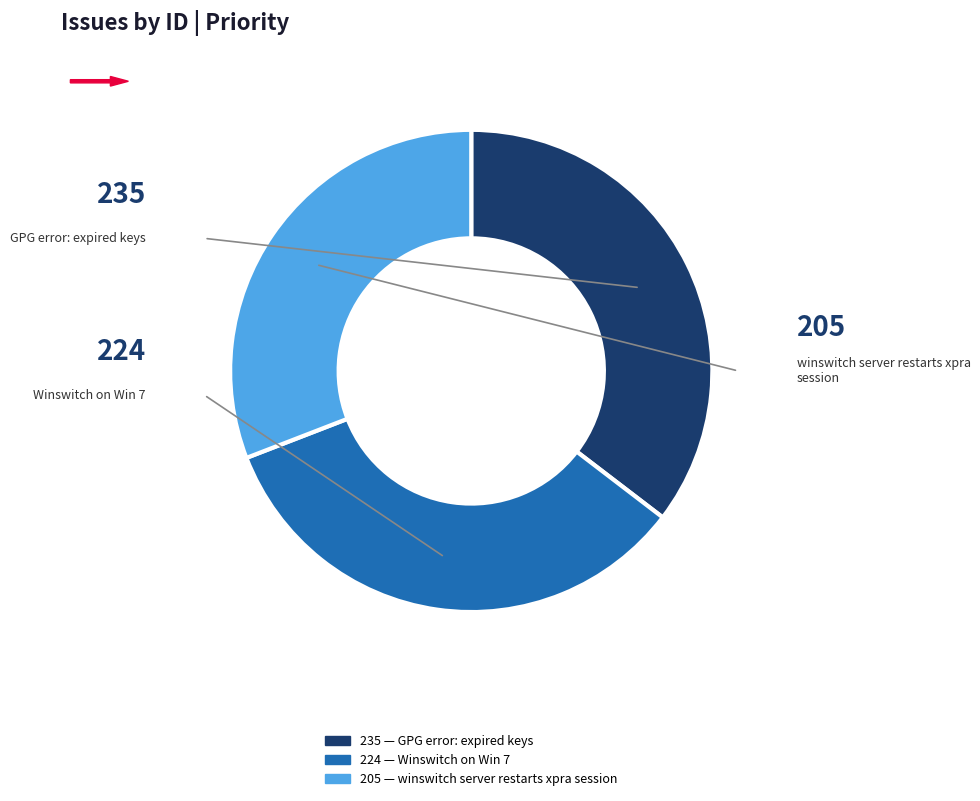

Rank the categories by value from lowest to highest.

winswitch server restarts xpra session, Winswitch on Win 7, GPG error: expired keys